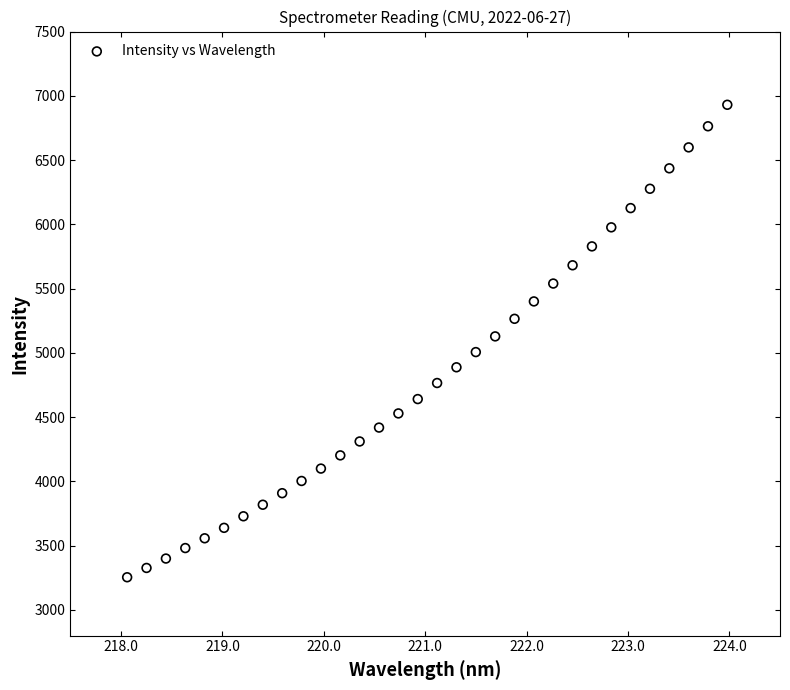

What is the range of Y values (max minus min)?

3676.1